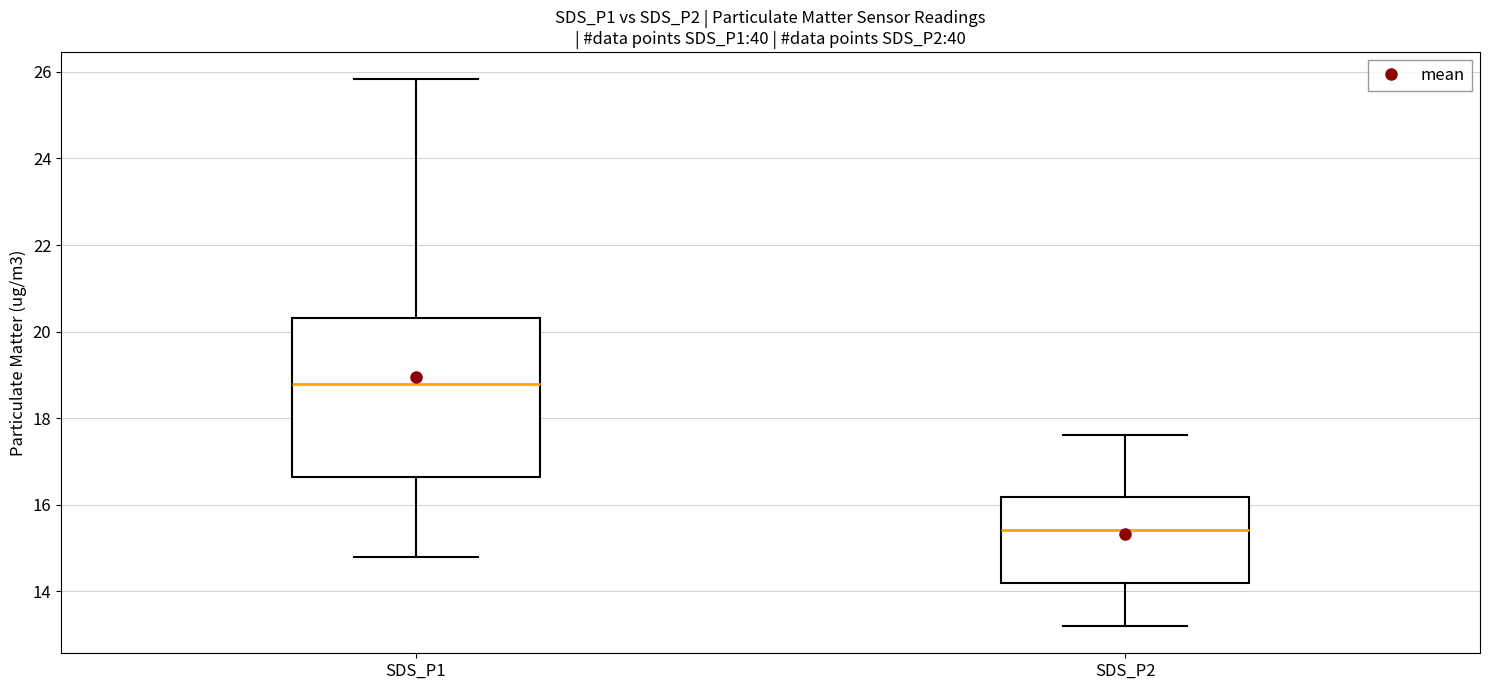

Which box is the tallest, from its lower edge to its upper edge?

SDS_P1